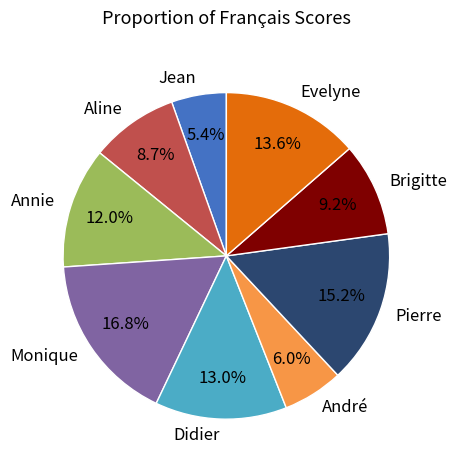

How many slices are in this pie chart?

9